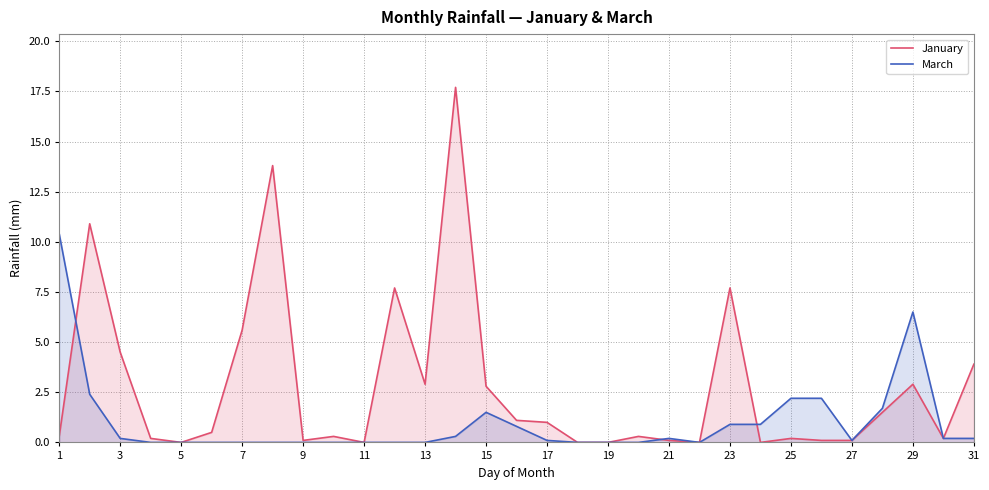

At 1, list the series in order from smallest to largest.

January, March